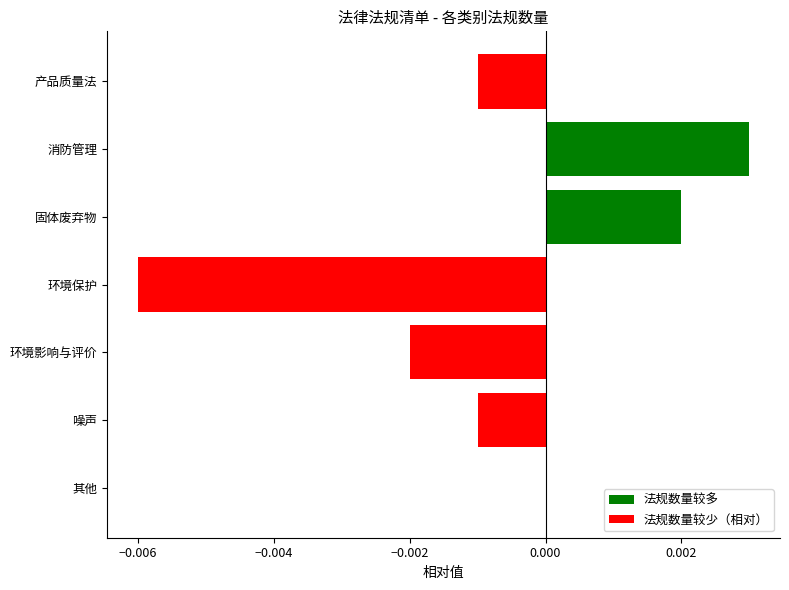

At which category does the chart reach its peak across all series?

消防管理